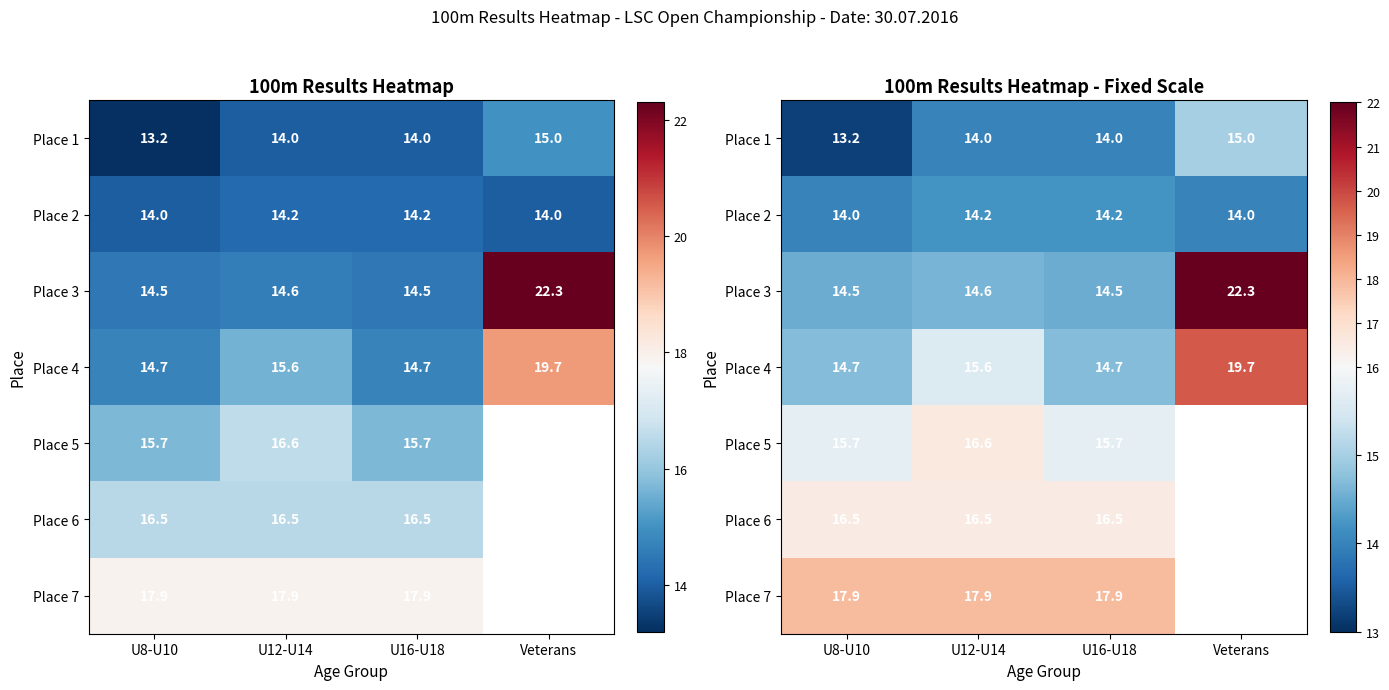

What is the spread (max minus min) of values at U16-U18?

3.9